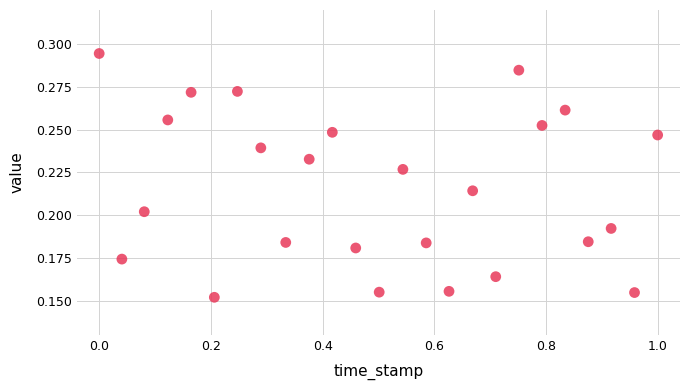

What is the range of X values (max minus min)?

1.0